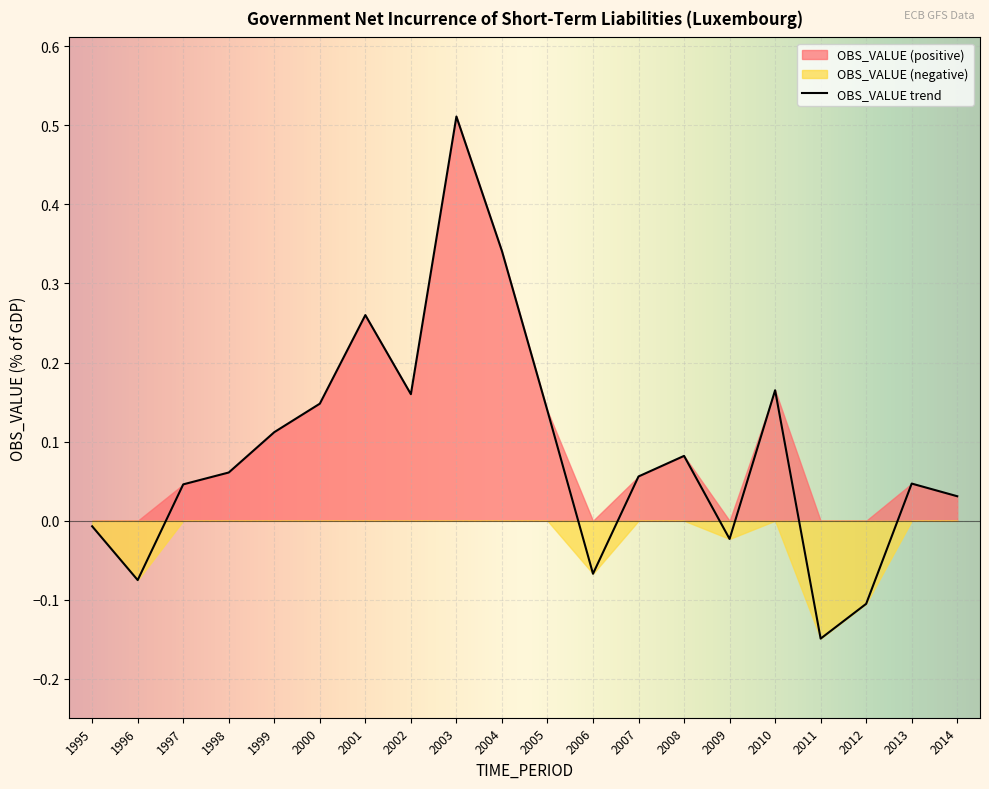

True or false: the data shows 0.0 at 1998.

False